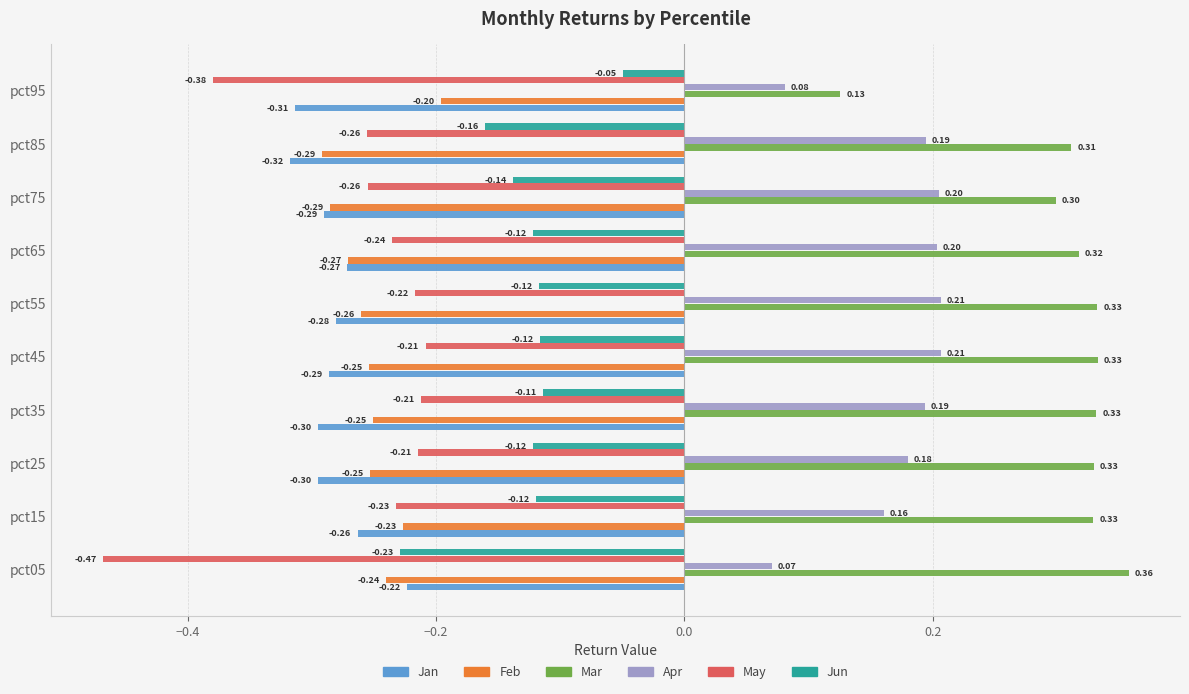

Rank the series by their maximum value, from lowest to highest.

Jan, May, Feb, Jun, Apr, Mar